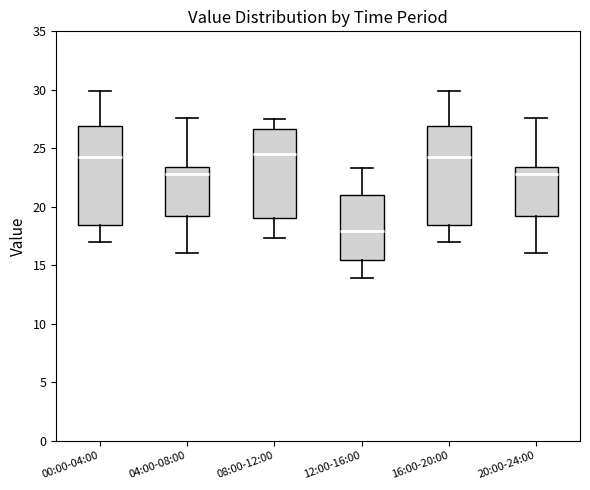

Reading left to right, transcribe this box plot: for each box, give where its median line is, the range the box spans, and where its two whiskers end, as read against the y-axis. The values are not printed on the chart, so give them approximately, as read against the axis.

00:00-04:00: median 24.5, box 18.5 to 27.0, whiskers 17.0 to 30.0
04:00-08:00: median 23.0, box 19.0 to 23.5, whiskers 16.0 to 27.5
08:00-12:00: median 24.5, box 19.0 to 26.5, whiskers 17.5 to 27.5
12:00-16:00: median 18.0, box 15.5 to 21.0, whiskers 14.0 to 23.5
16:00-20:00: median 24.5, box 18.5 to 27.0, whiskers 17.0 to 30.0
20:00-24:00: median 23.0, box 19.0 to 23.5, whiskers 16.0 to 27.5